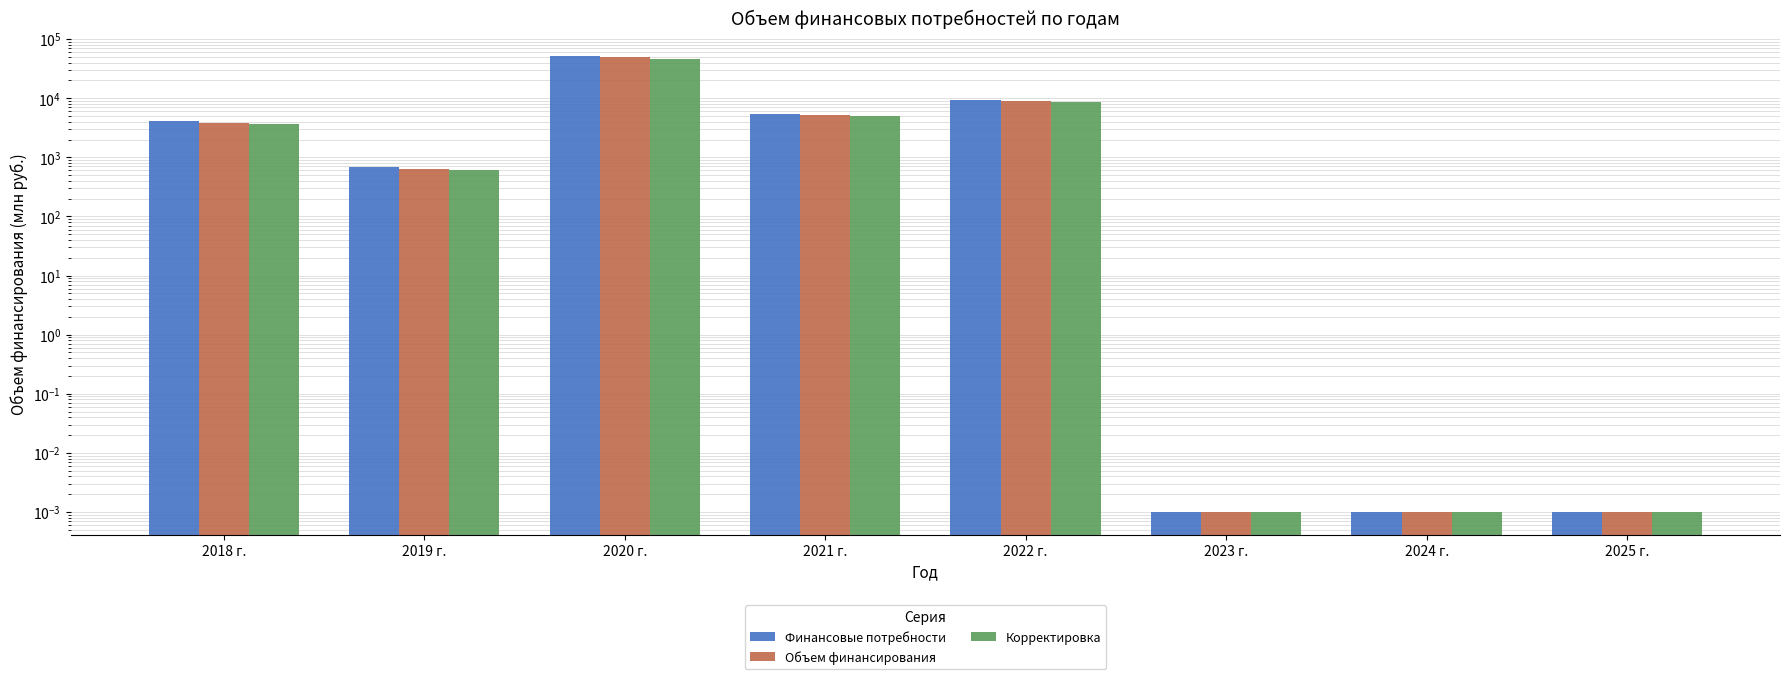

What is the average value of the Финансовые потребности series?

8989.4